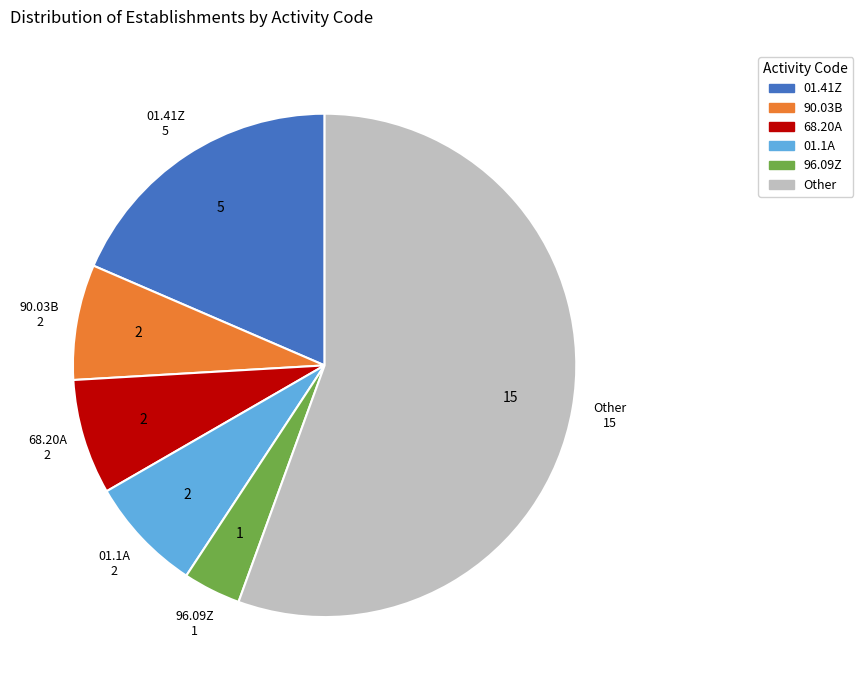

Count the number of slices in the pie.

6